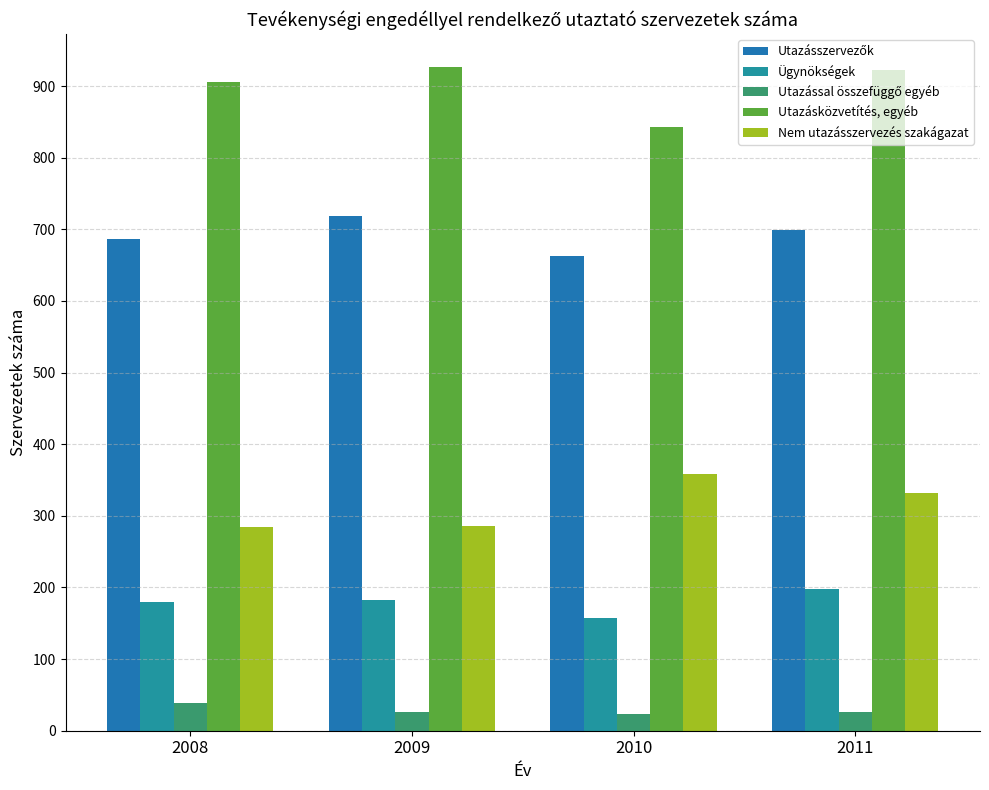

What is the maximum value for Ügynökségek?

198